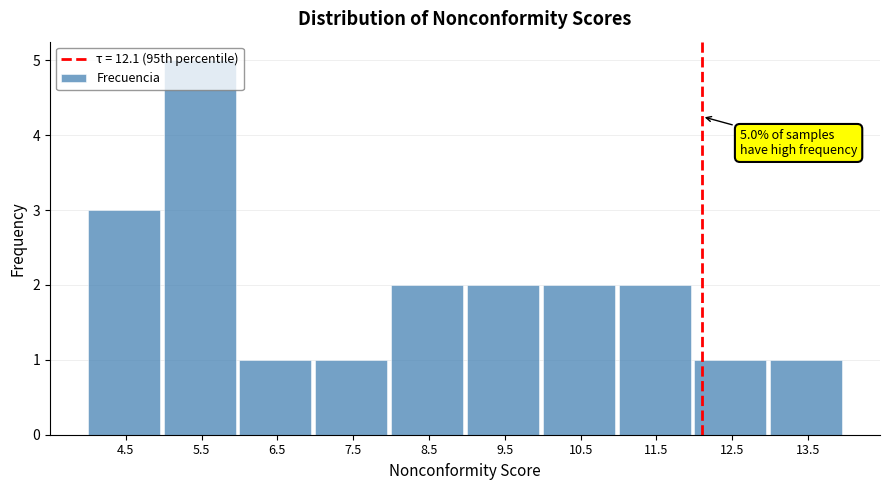

Over which range of the x-axis is the bar tallest?

5 to 6